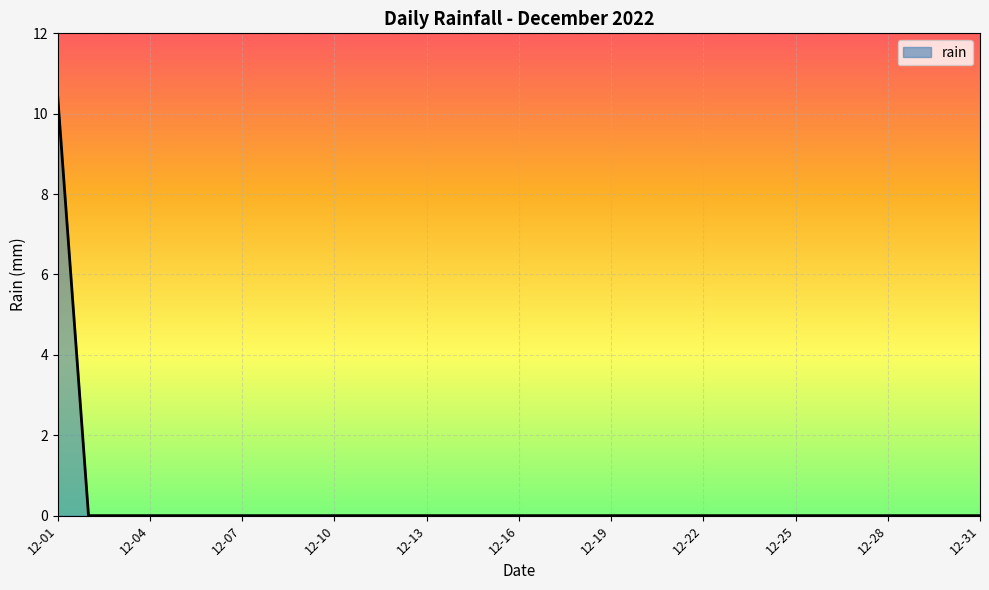

Reading left to right, transcribe all the data shown in this chart.

10.4	0.0	0.0	0.0	0.0	0.0	0.0	0.0	0.0	0.0	0.0	0.0	0.0	0.0	0.0	0.0	0.0	0.0	0.0	0.0	0.0	0.0	0.0	0.0	0.0	0.0	0.0	0.0	0.0	0.0	0.0